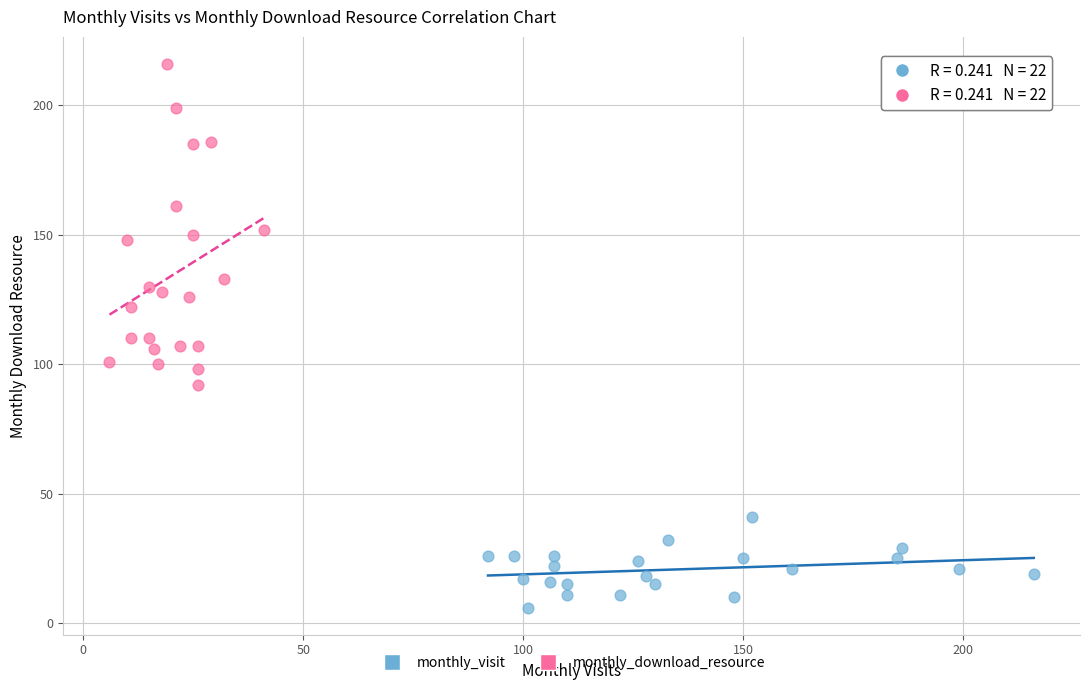

Which series has the widest spread of Y values?

monthly_download_resource